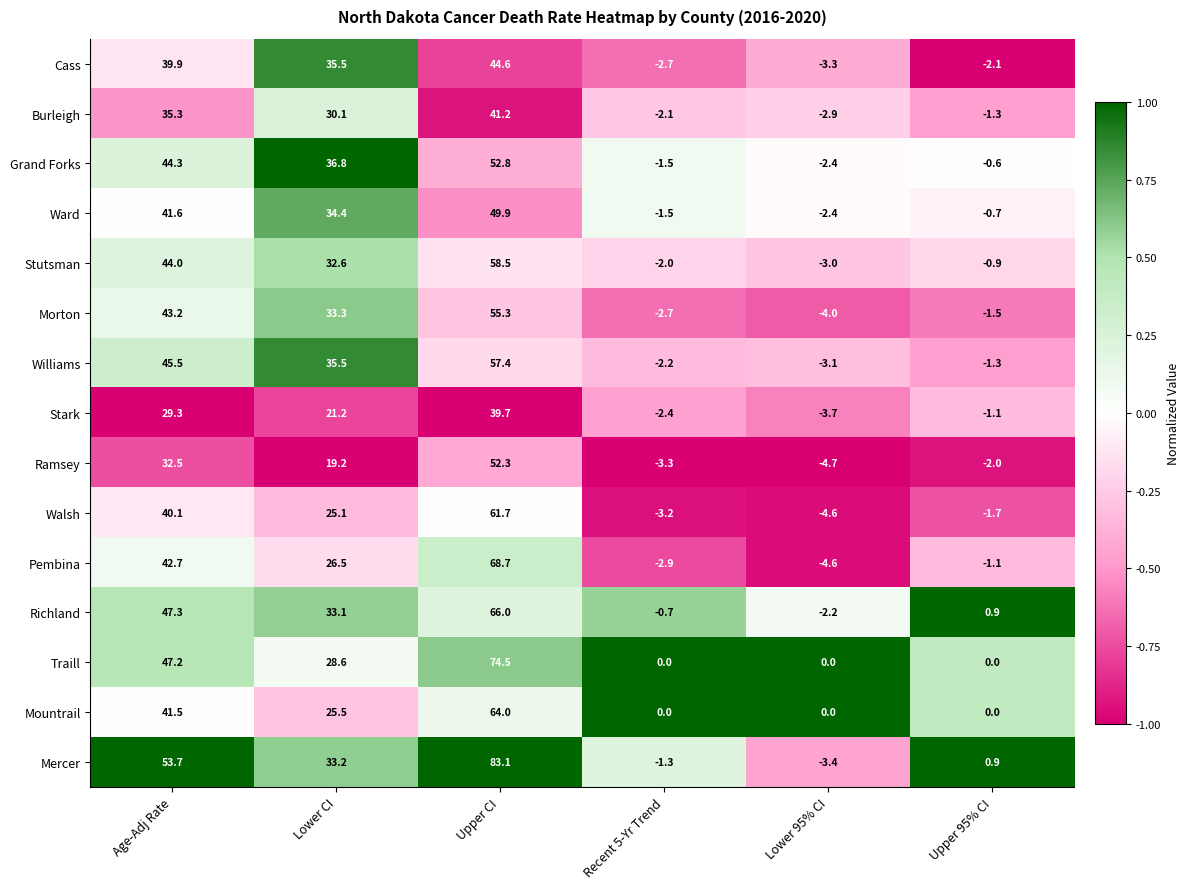

At which category is the sum across all series the highest?

Upper CI